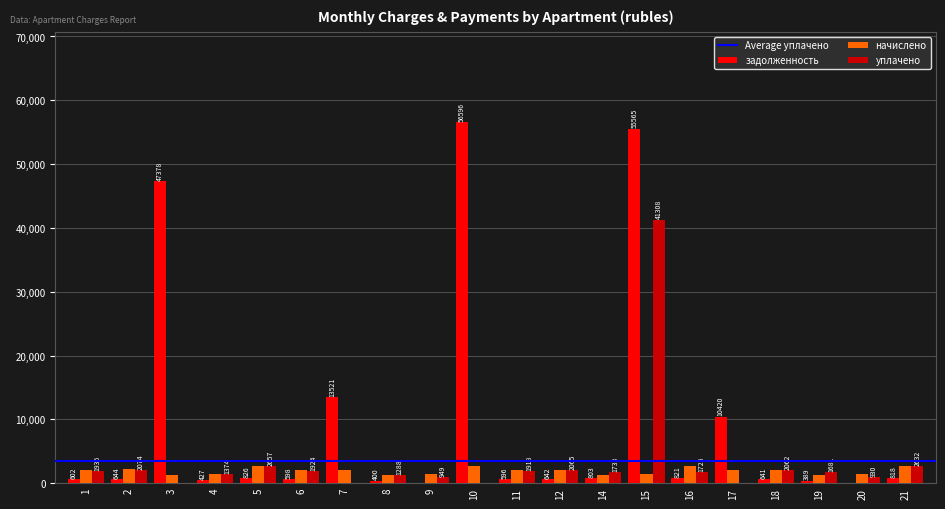

How many categories are shown in the chart?

20